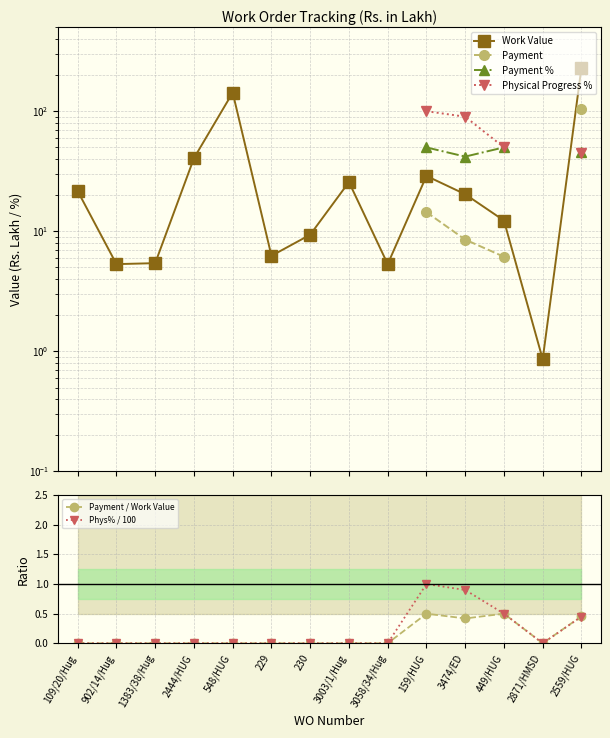

How many distinct data groups are displayed?

6